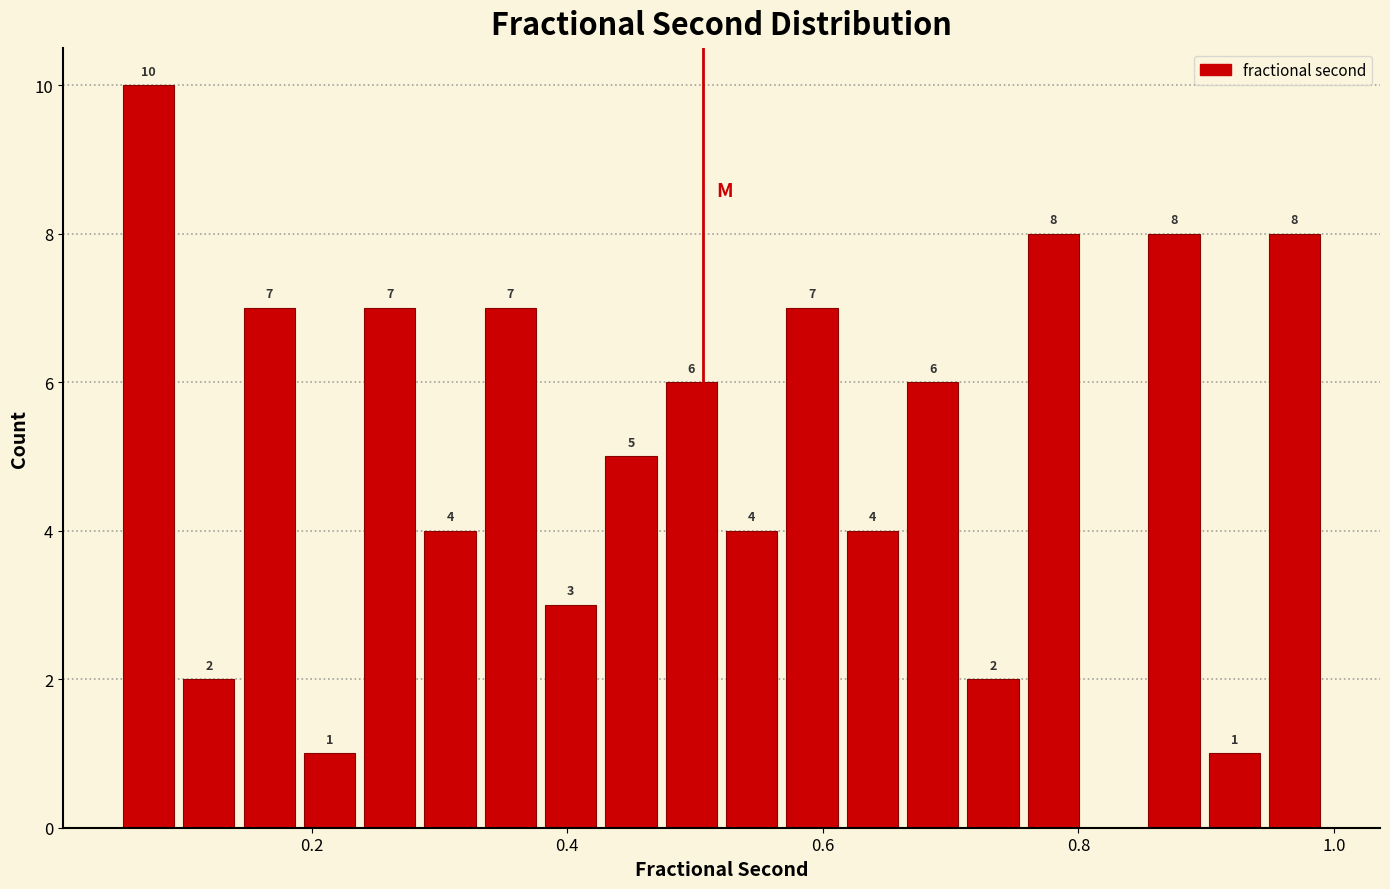

Around what value on the x-axis is the tallest bar? Give the approximate position of its centre, as read against the axis.

0.08